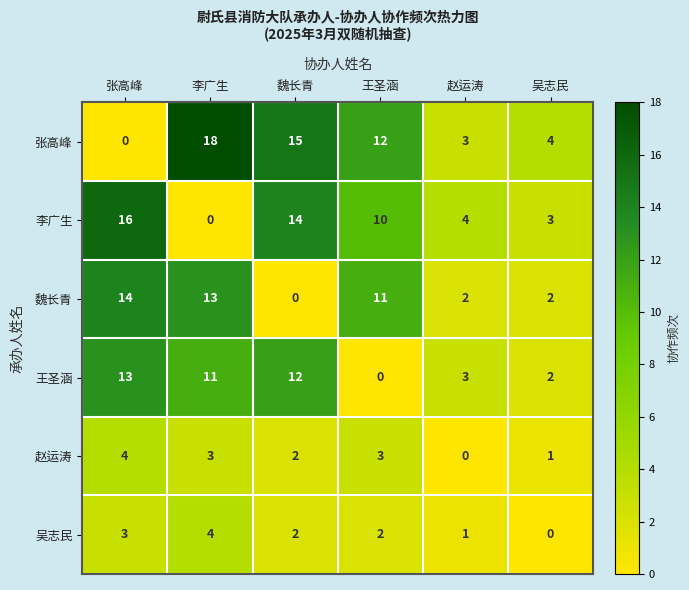

Between 李广生 and 赵运涛, which series saw the biggest shift?

张高峰